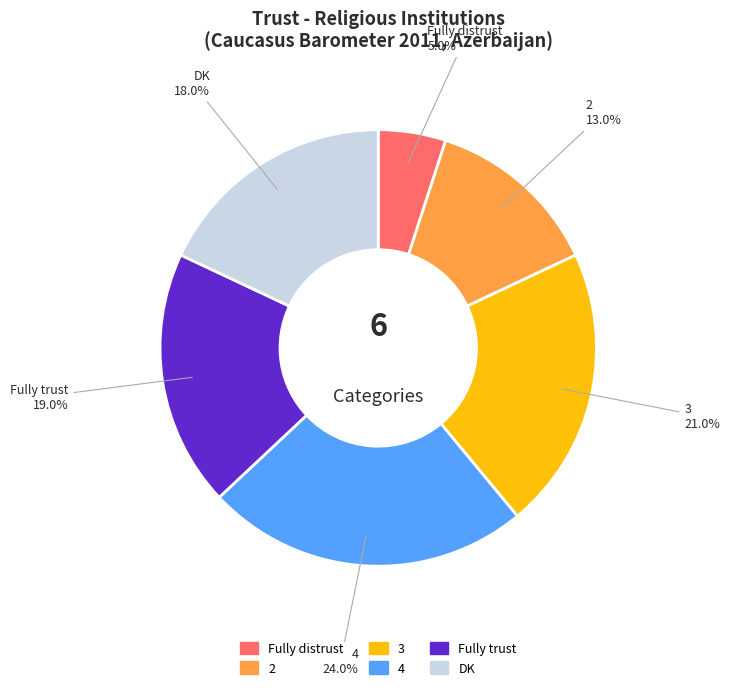

To the nearest percent, what percentage of the pie is Fully trust?

19%